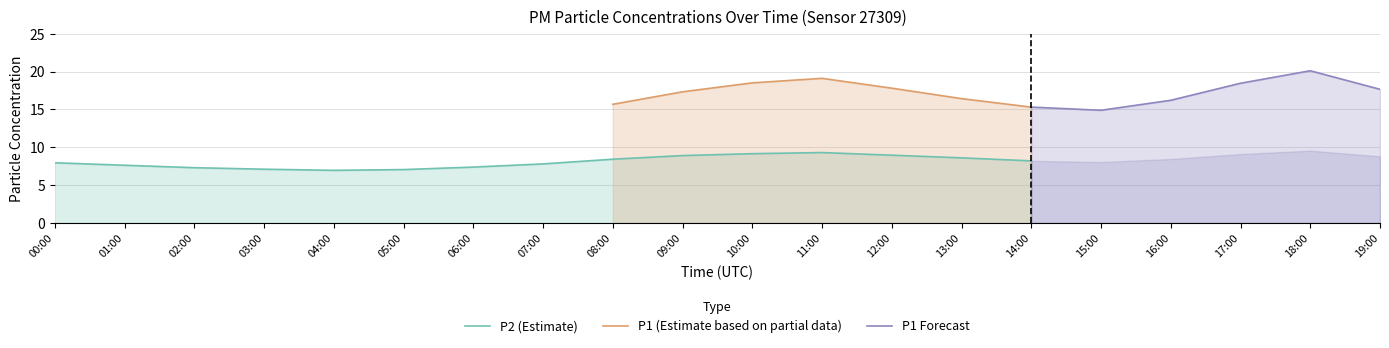

What is the minimum value for P2 (Estimate)?

7.0